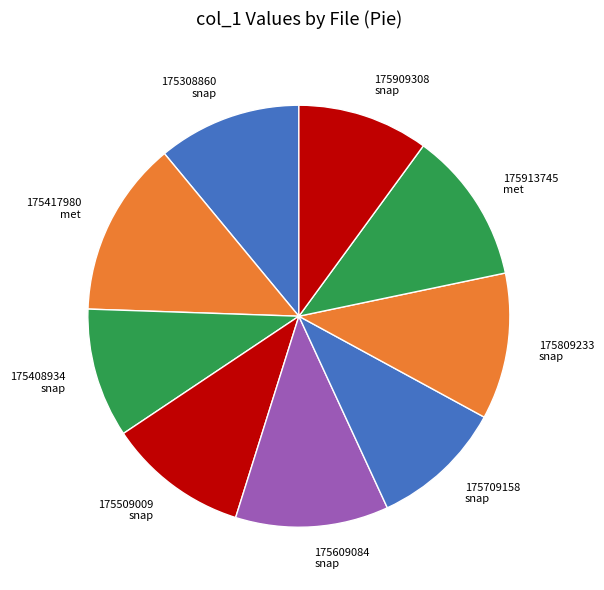

Does any single category account for the majority?

No